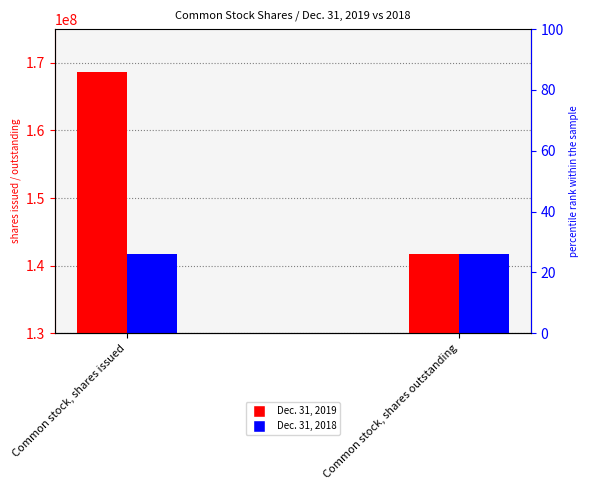

What is the label of the 2nd bar from the right?

Common stock, shares issued